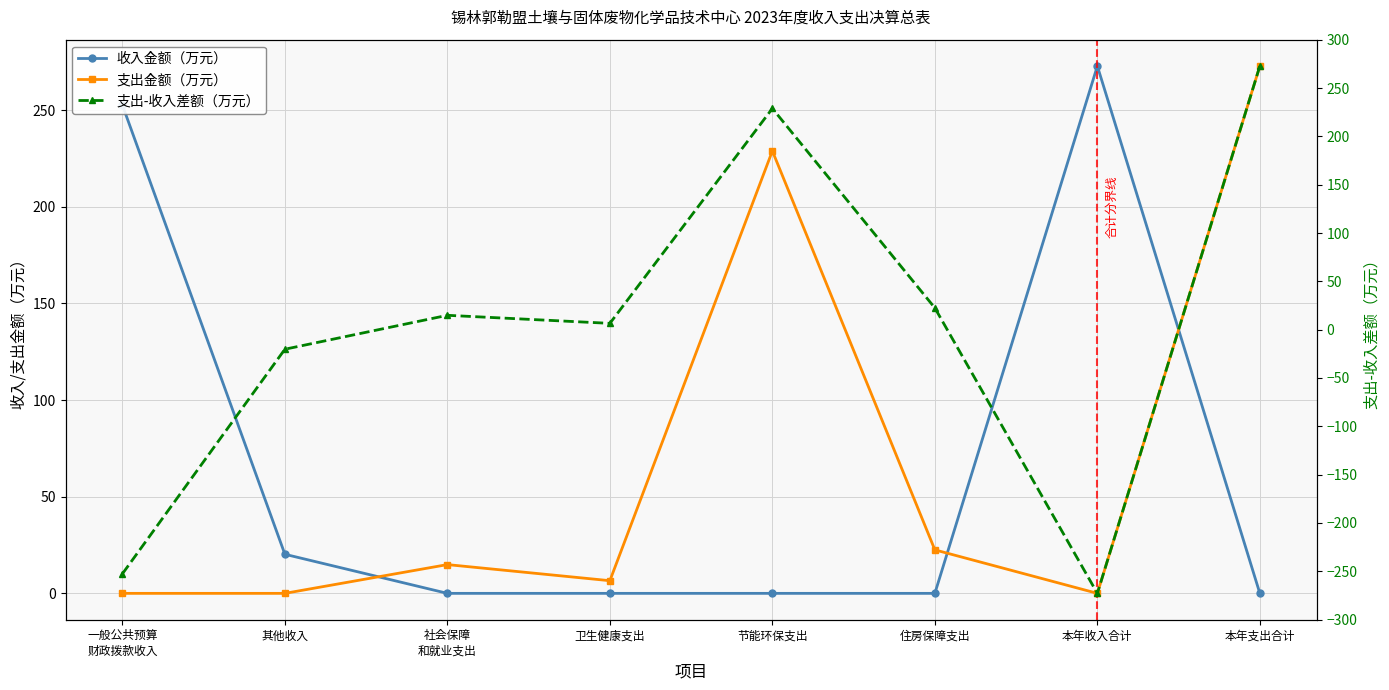

What is the label of the 2nd point from the right?

本年收入合计